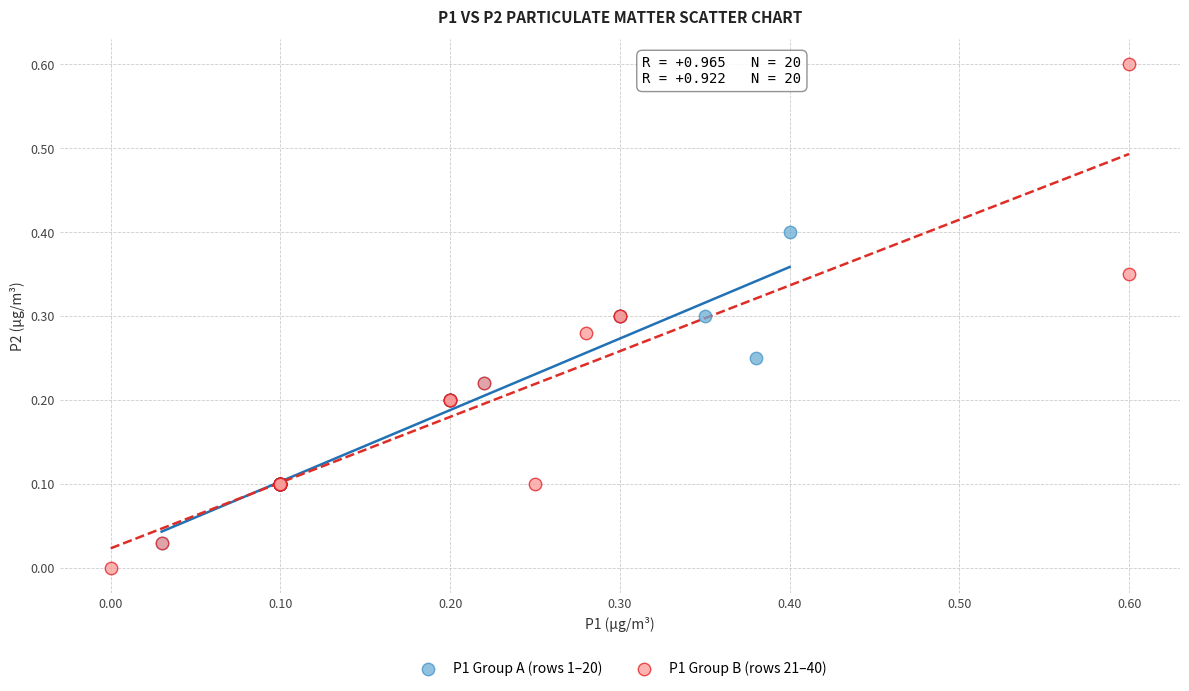

What are all the series names shown in the legend?

P1 Group A (rows 1–20), P1 Group B (rows 21–40)